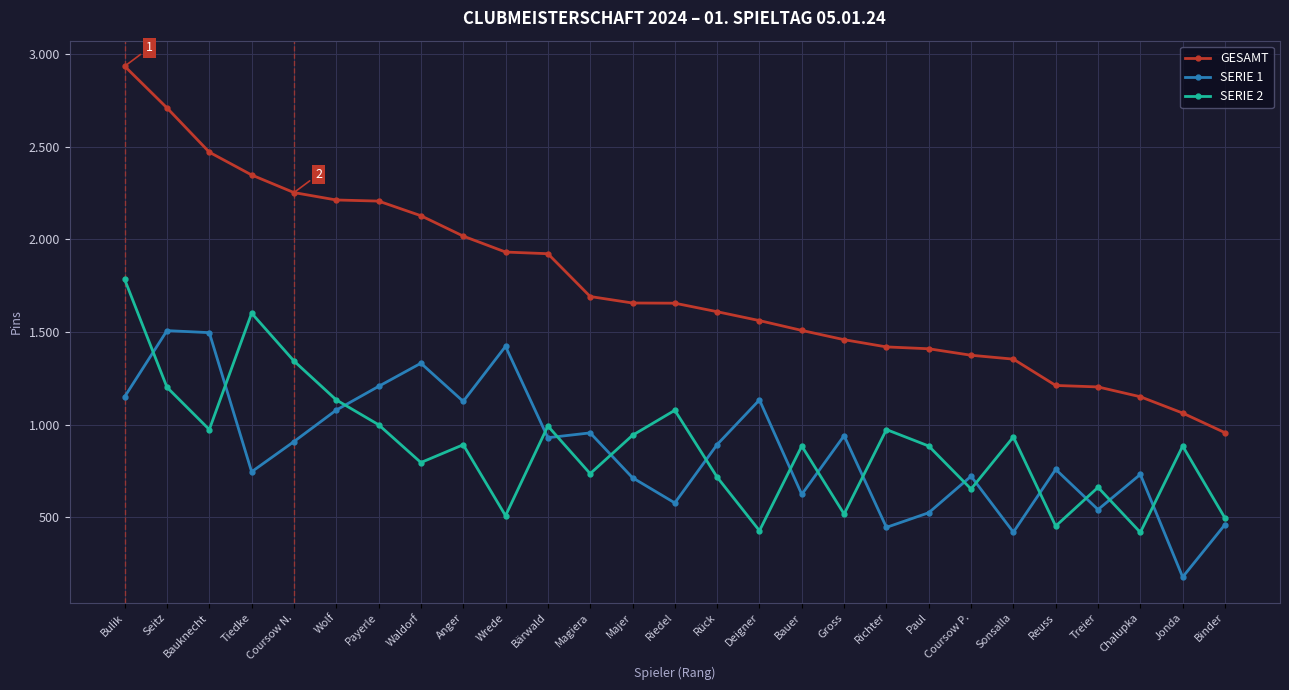

At which label does GESAMT reach its minimum?

Binder